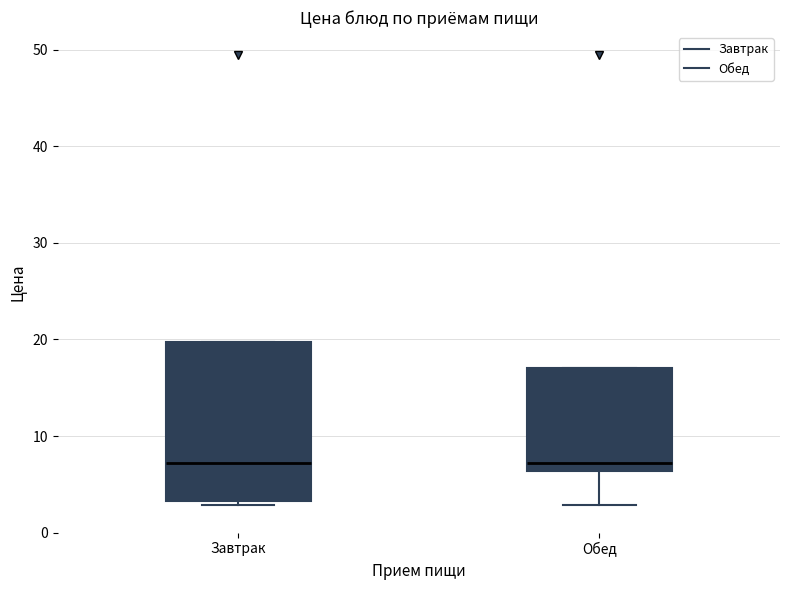

Where does the lower whisker of the box for Обед end on the y-axis? The values are not printed on the chart, so give them approximately, as read against the axis.

3